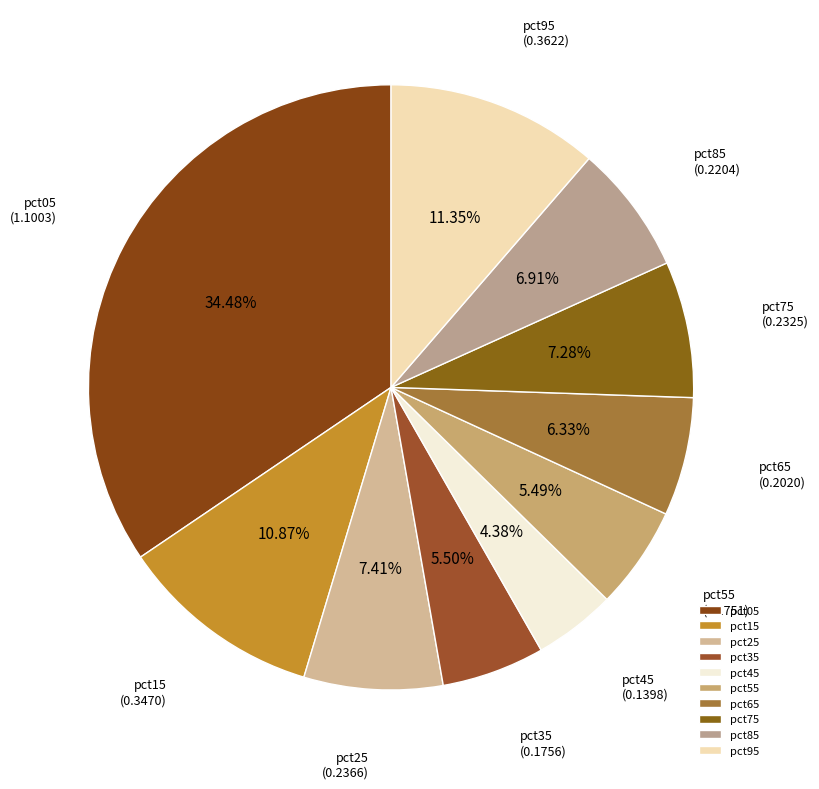

Does pct75 represent more than half of the total?

No